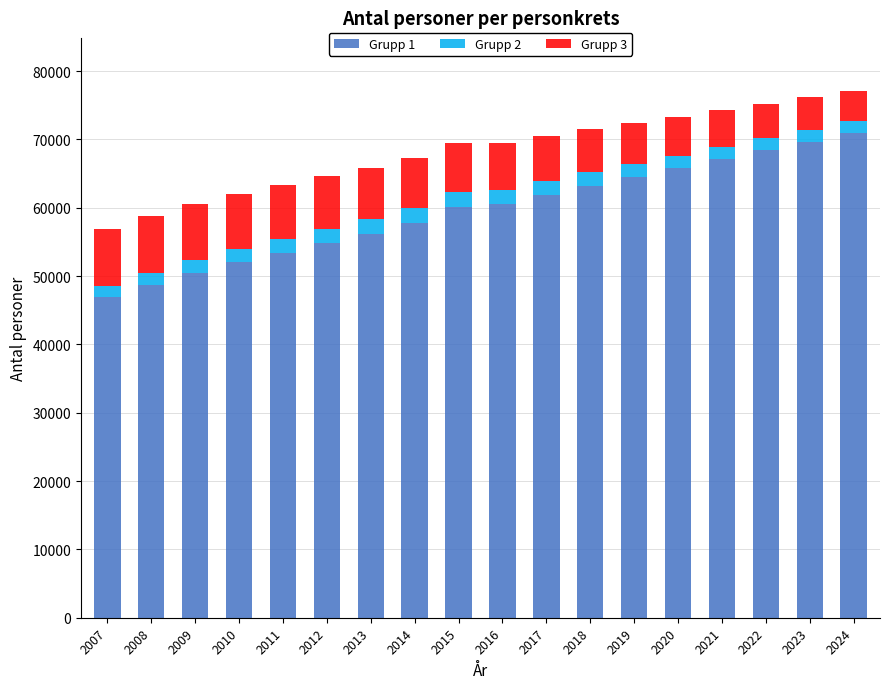

What is the average value of the Grupp 1 series?

59571